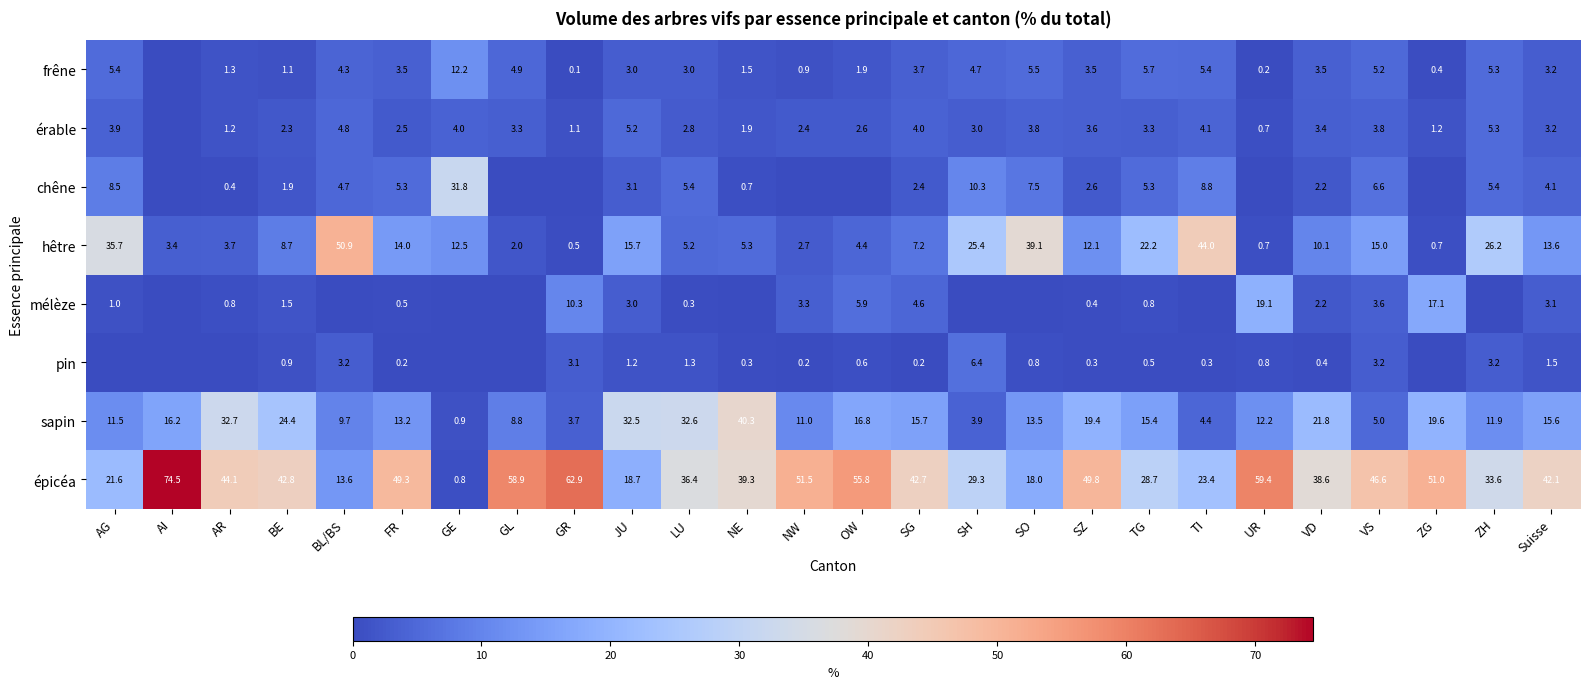

What is the total value across all series at GE?

62.2